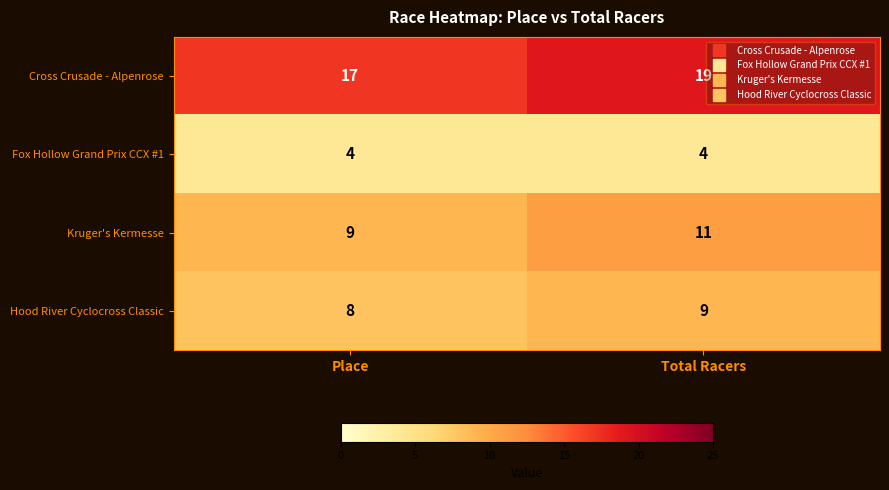

The Hood River Cyclocross Classic series shows 14 at Total Racers. True or false?

False